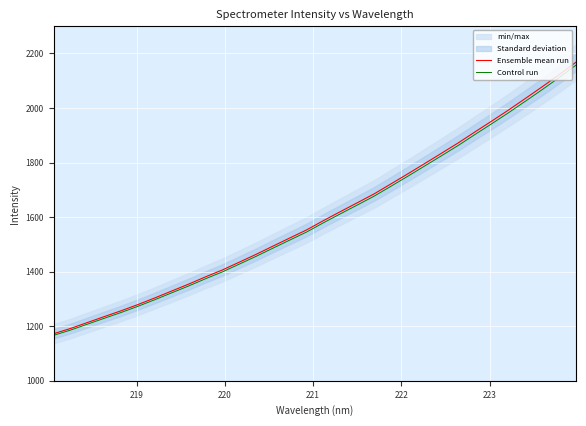

Reading right to left, what are all the values shown in this chart?

Ensemble mean run: 2168.5	2122.8	2078.6	2035.7	1993.4	1952.7	1912.8	1872.3	1834.1	1796.2	1758.6	1721.7	1685.1	1652.5	1620.2	1587.4	1553.2	1523.6	1493.7	1463.5	1434.8	1406.3	1381.0	1354.4	1329.2	1303.9	1279.6	1256.7	1235.3	1213.6	1191.8	1172.7
Control run: 2157.6	2112.2	2068.2	2025.6	1983.5	1943.0	1903.3	1863.0	1824.9	1787.2	1749.8	1713.1	1676.7	1644.2	1612.0	1579.5	1545.5	1515.9	1486.2	1456.2	1427.6	1399.2	1374.1	1347.6	1322.6	1297.4	1273.2	1250.5	1229.1	1207.5	1185.9	1166.8